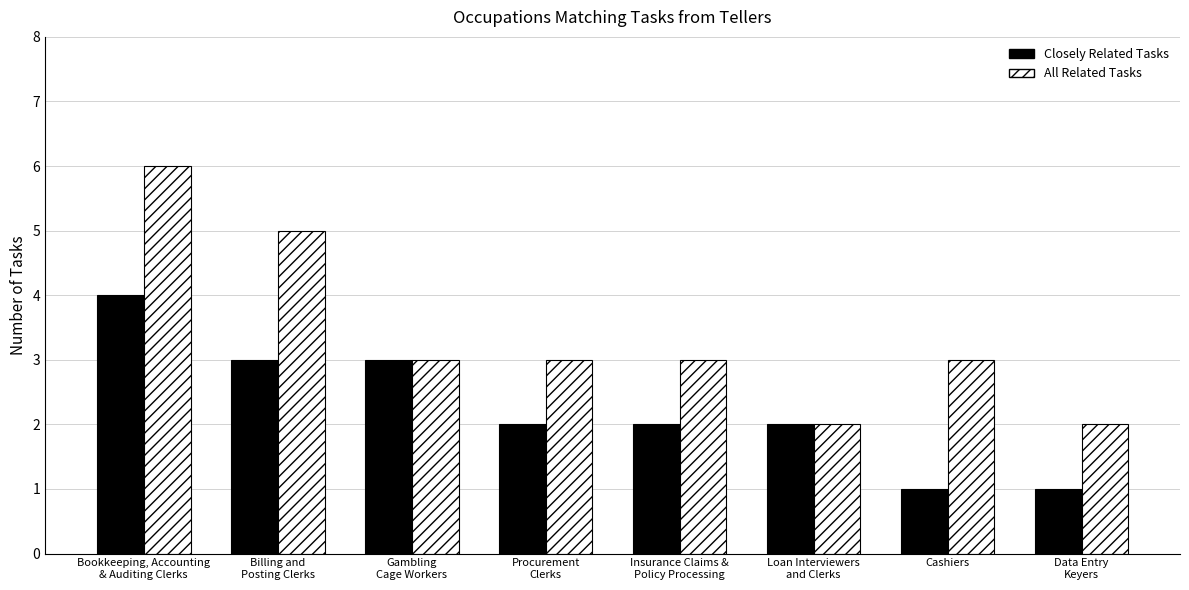

Count the number of data series in this chart.

2